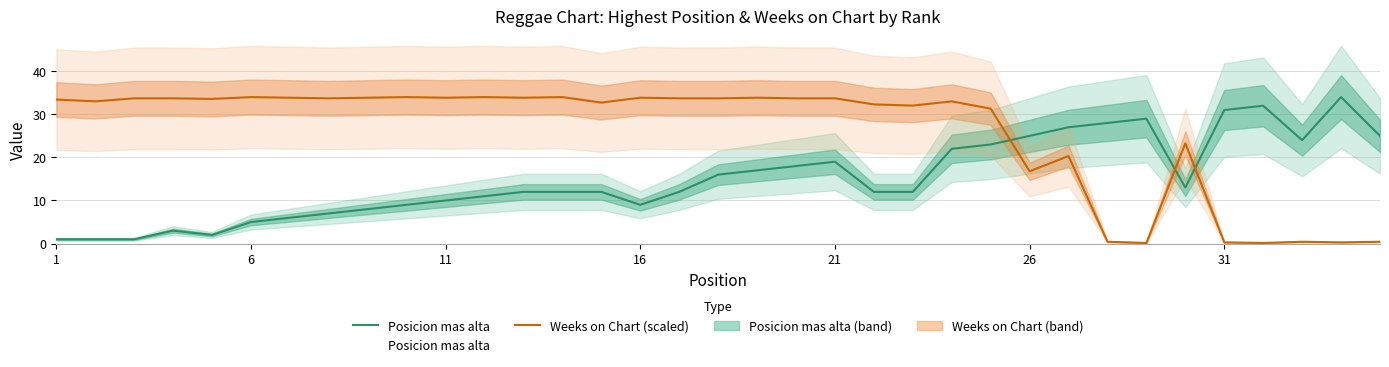

Which series has the largest total across all categories?

Weeks on Chart (scaled)